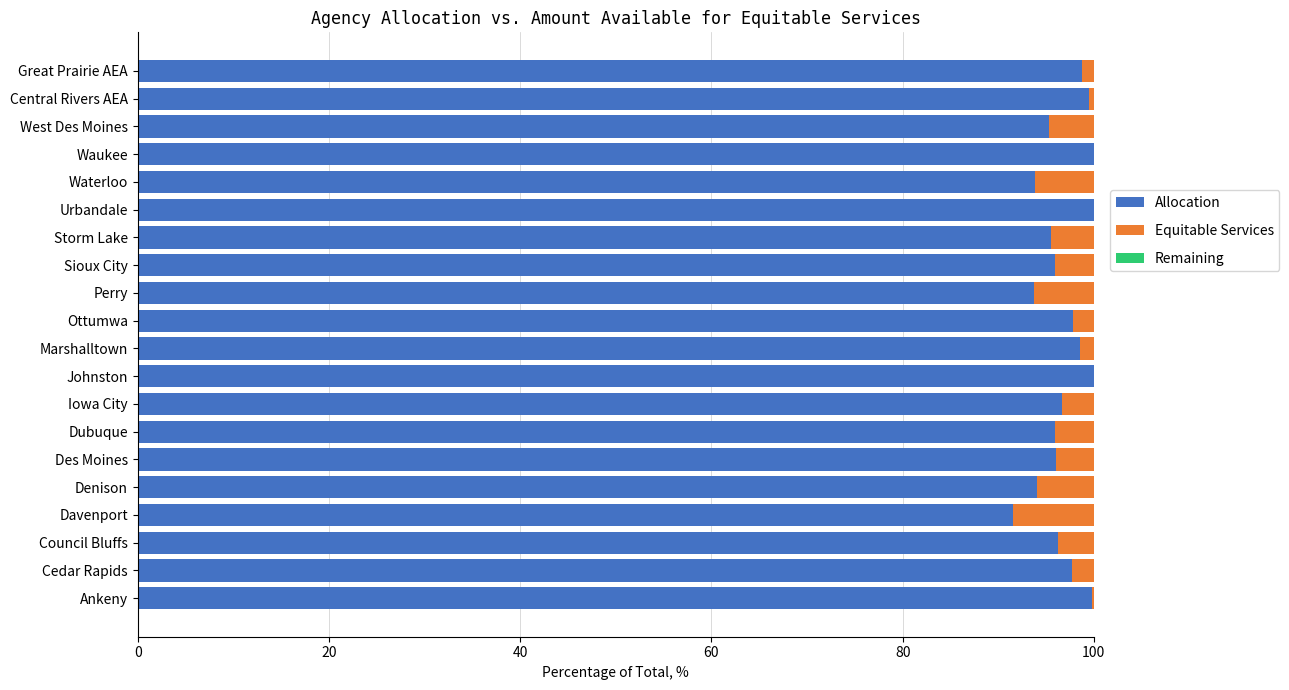

How many series are shown in this chart?

3